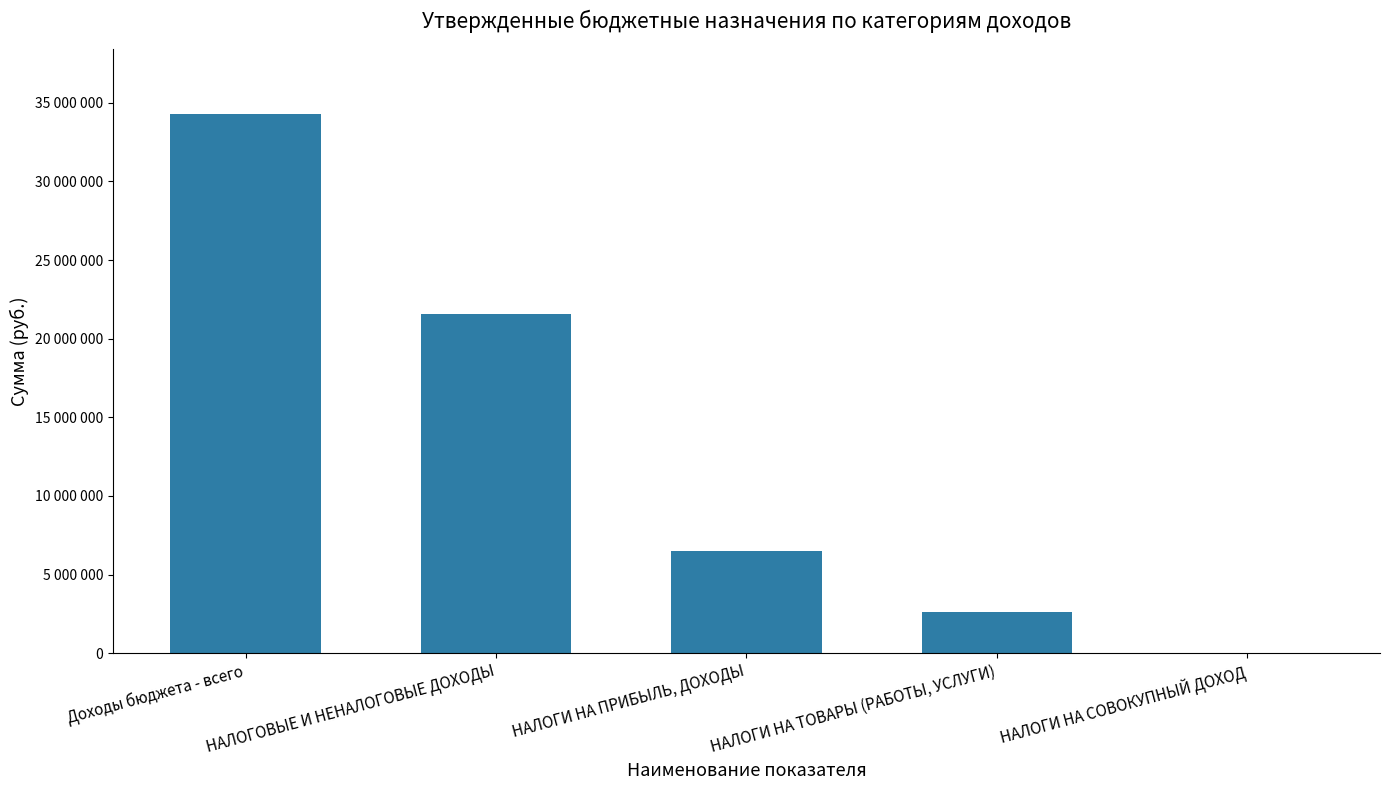

Does the chart contain stacked bars?

No